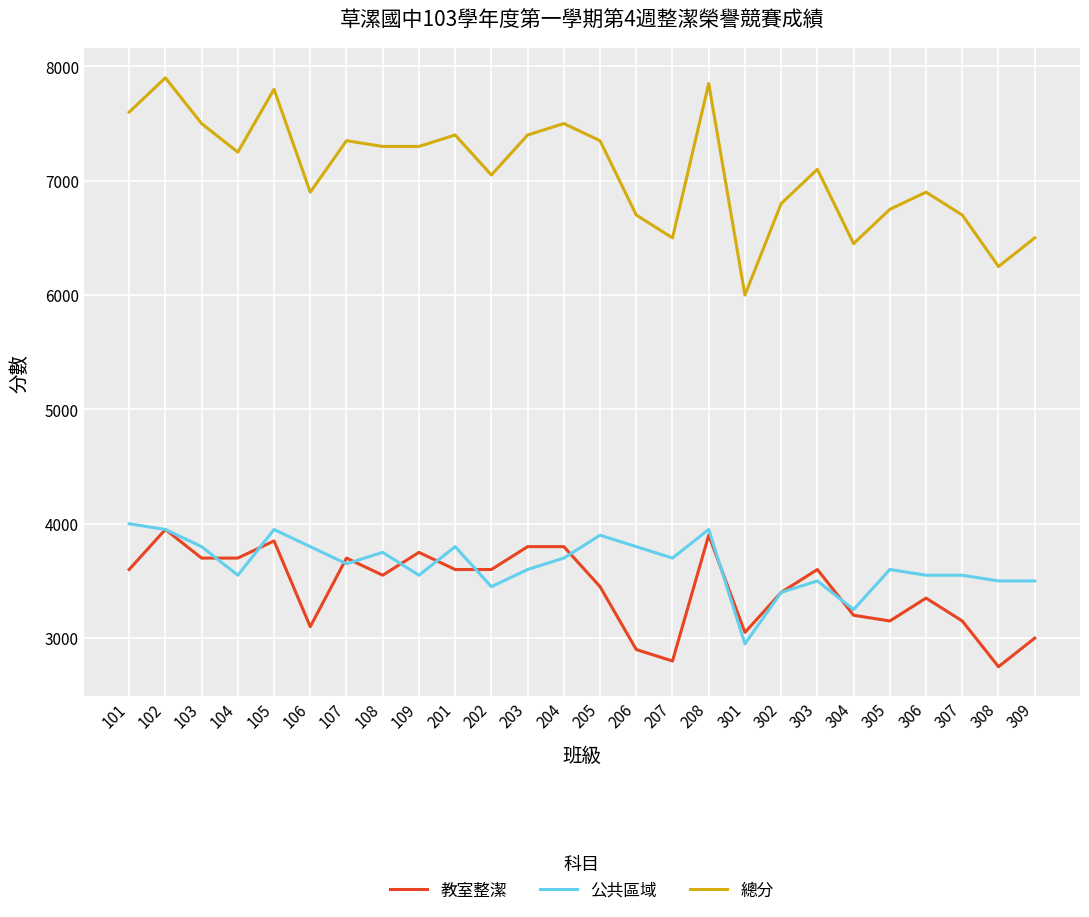

Which series has the largest range (max minus min)?

總分